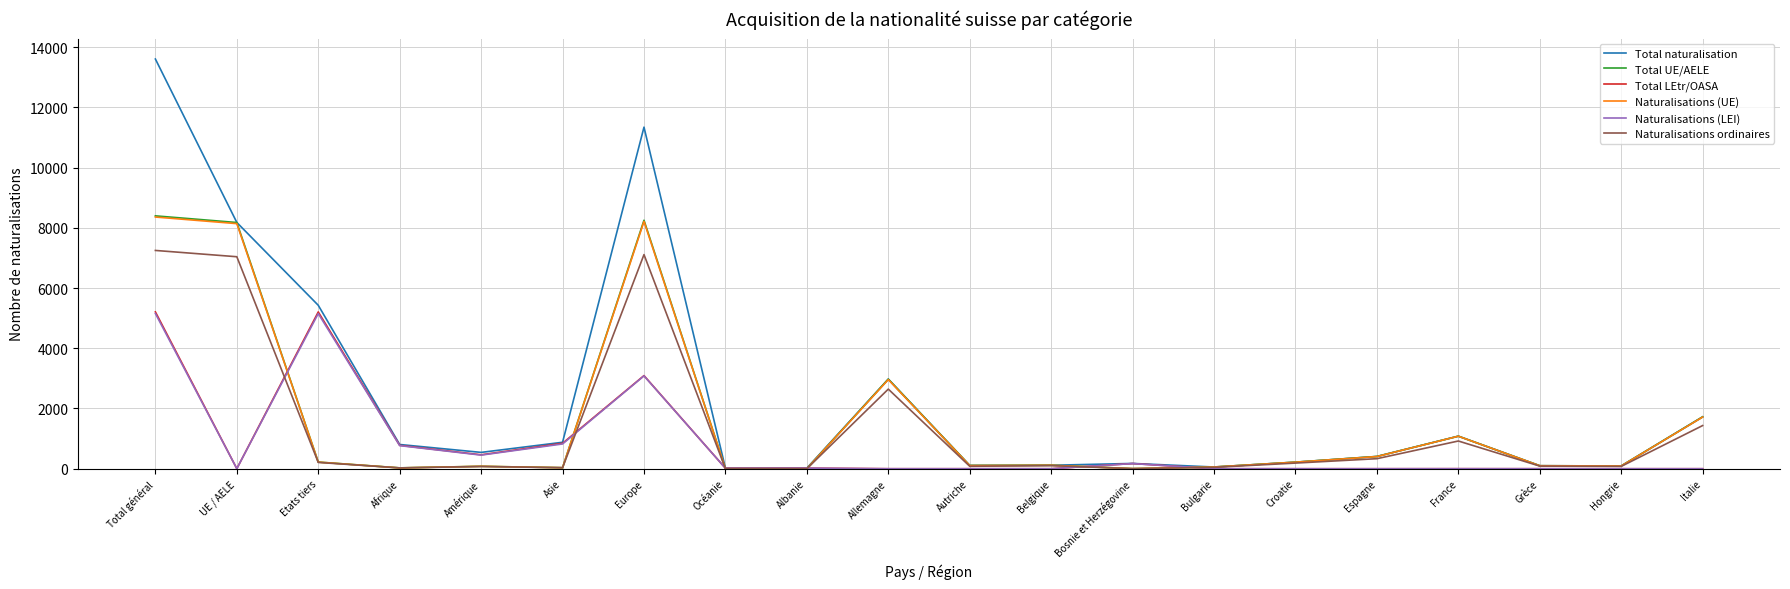

Which series has the largest total across all categories?

Total naturalisation